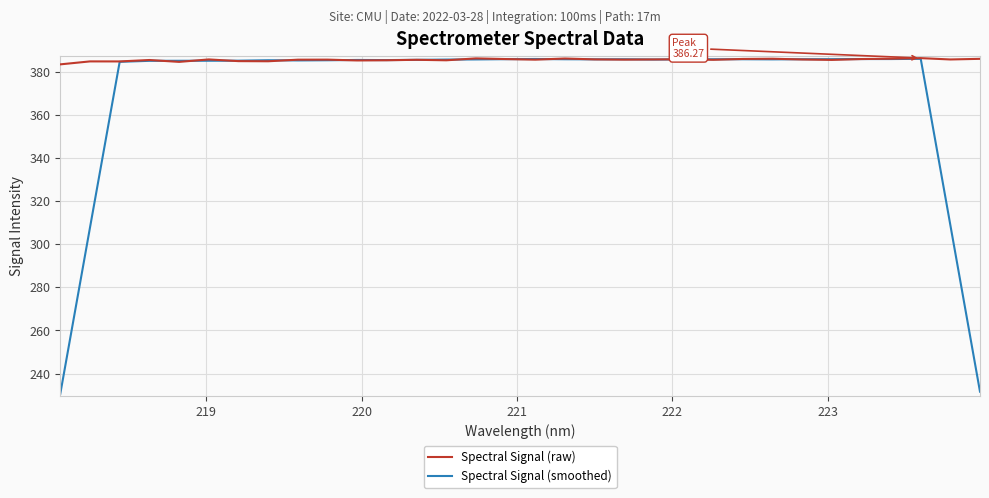

Which series has the widest spread of values?

Spectral Signal (smoothed)